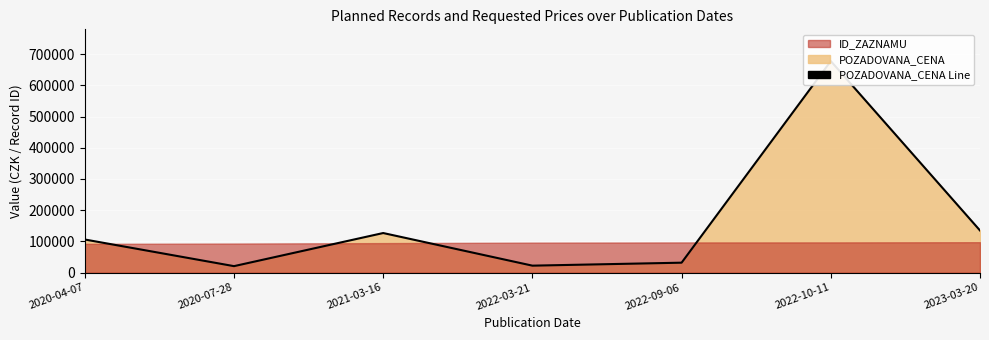

How many categories are shown in the chart?

7